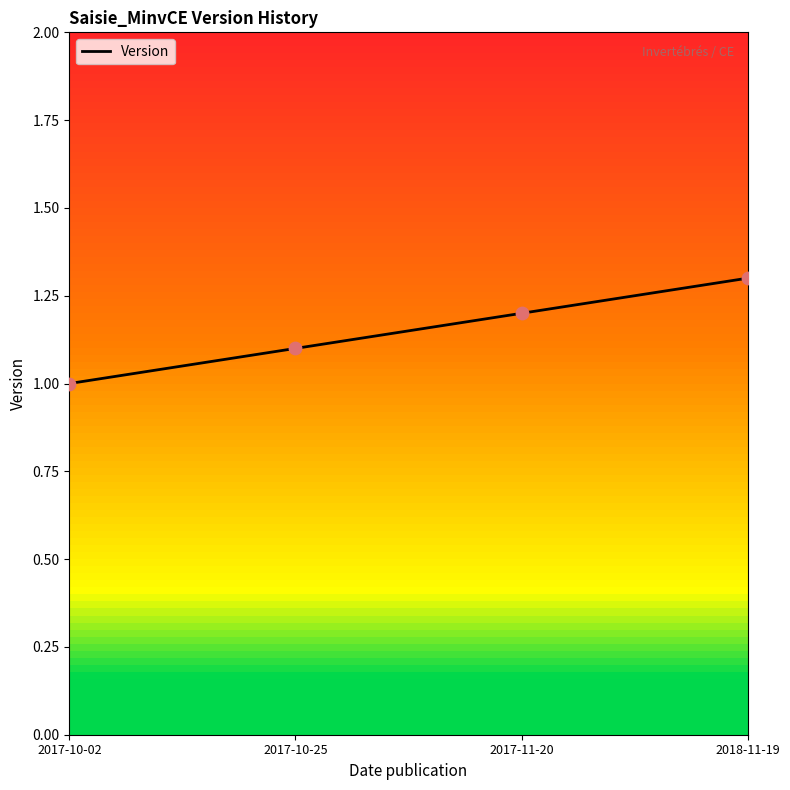

What is the change in value from 2017-10-02 to 2018-11-19?

+0.3